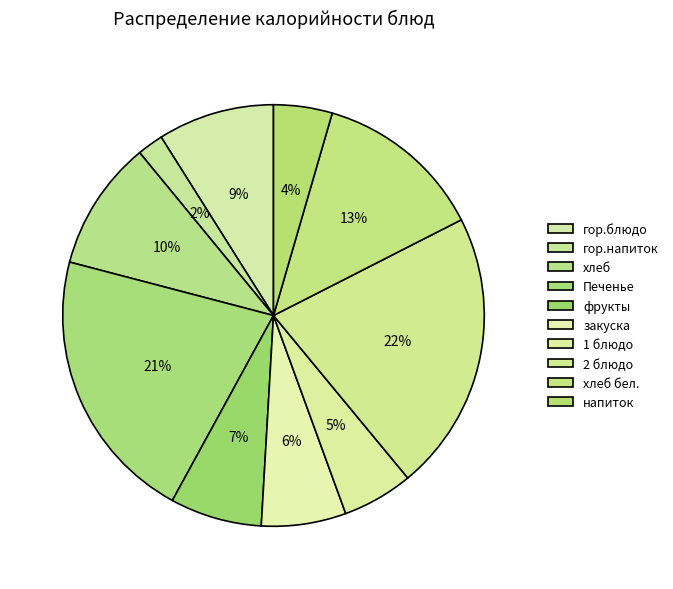

Rank the categories by value from lowest to highest.

гор.напиток, напиток, 1 блюдо, закуска, фрукты, гор.блюдо, хлеб, хлеб бел., Печенье, 2 блюдо